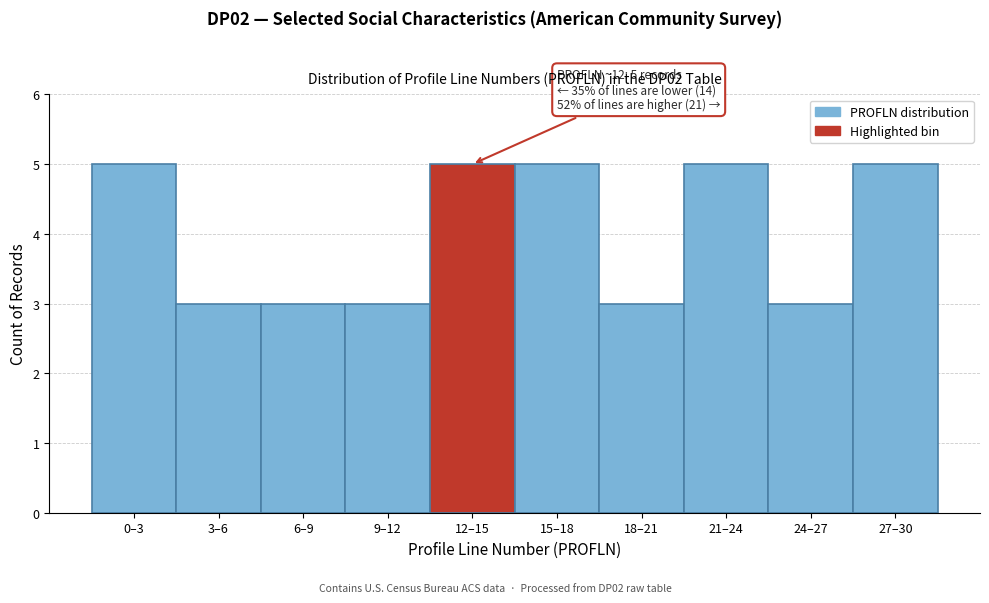

Reading left to right, extract all data points from this chart.

0–3=5	3–6=3	6–9=3	9–12=3	12–15=5	15–18=5	18–21=3	21–24=5	24–27=3	27–30=5